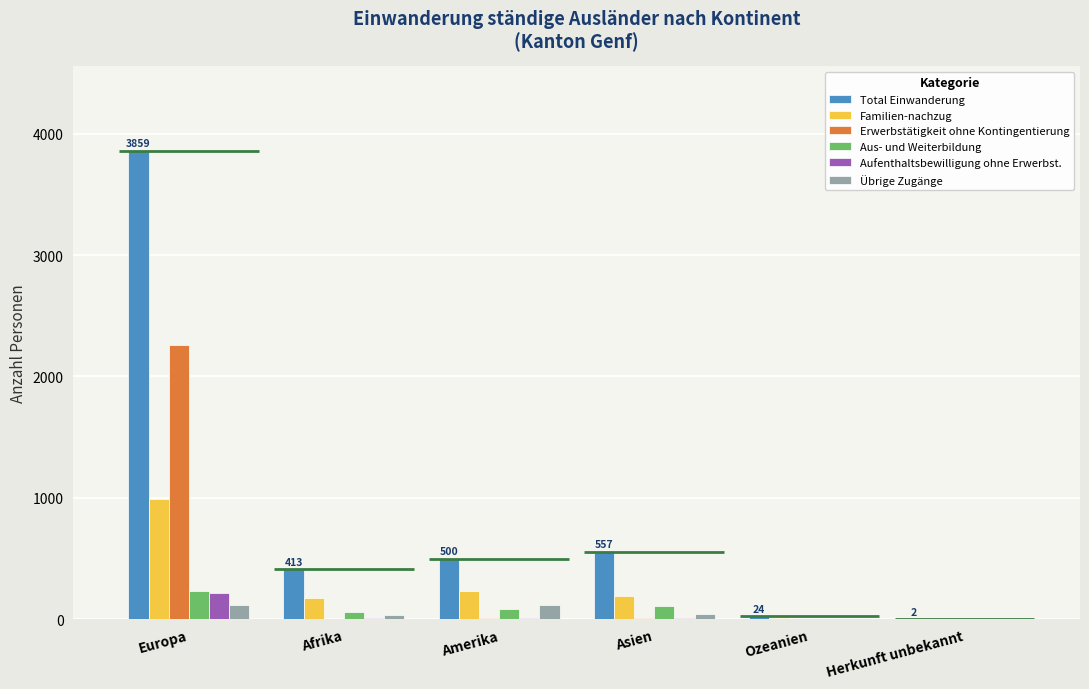

How many values in the Übrige Zugänge series exceed 46?

2